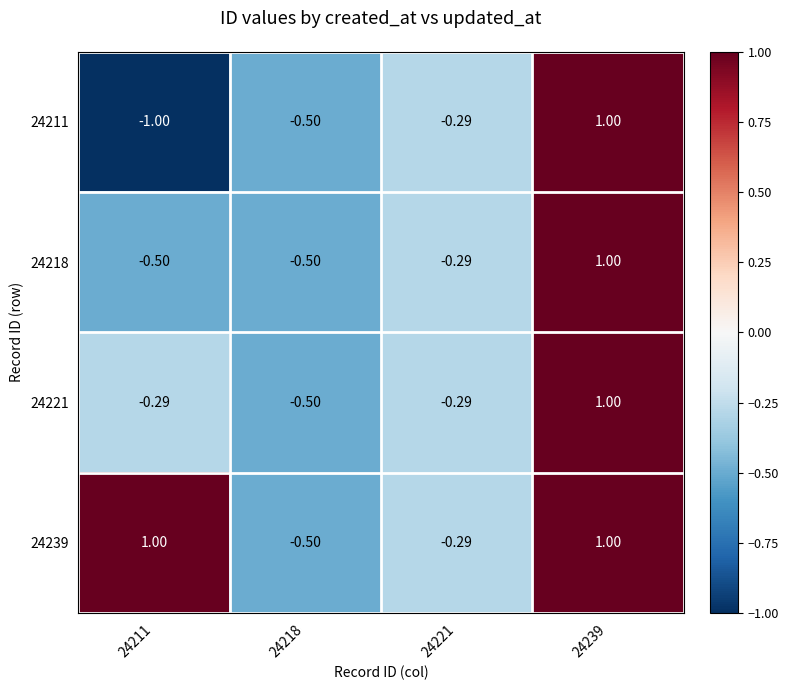

Is the value of 24221 at 24211 greater than the value of 24239 at 24218?

Yes